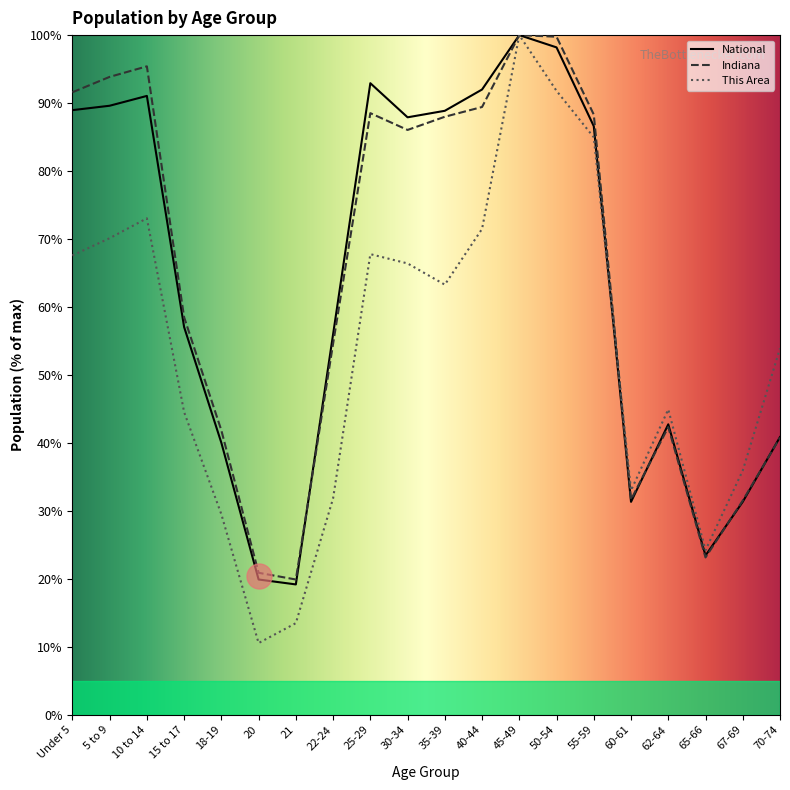

The Indiana series shows 86.0 at 30-34. True or false?

True